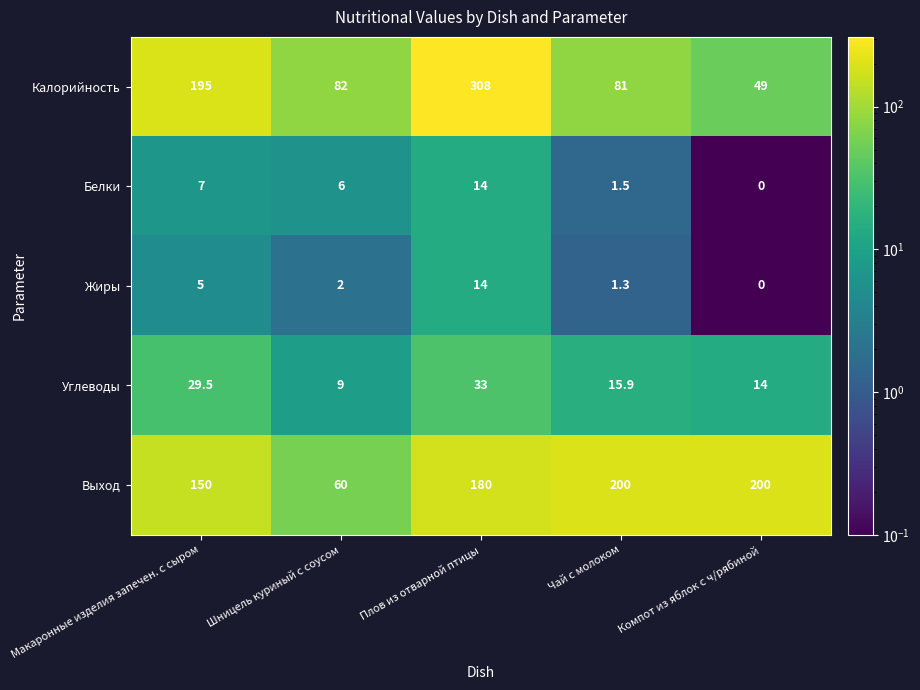

What is the total value across all series at Чай с молоком?

299.7